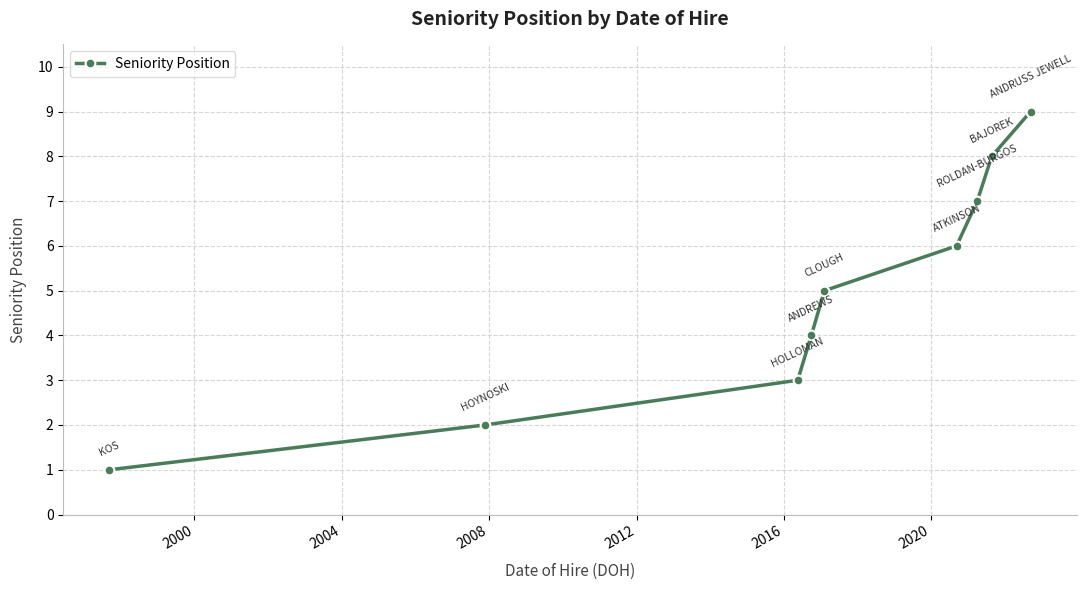

What is the greatest value displayed?

9